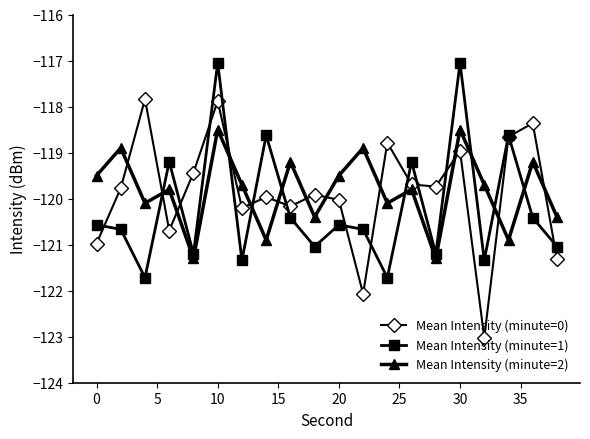

How many times do Mean Intensity (minute=2) and Mean Intensity (minute=1) cross each other?

8